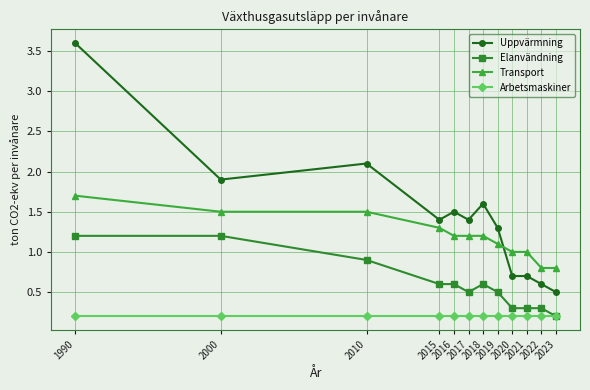

List the series in order of their peak value, lowest first.

Arbetsmaskiner, Elanvändning, Transport, Uppvärmning